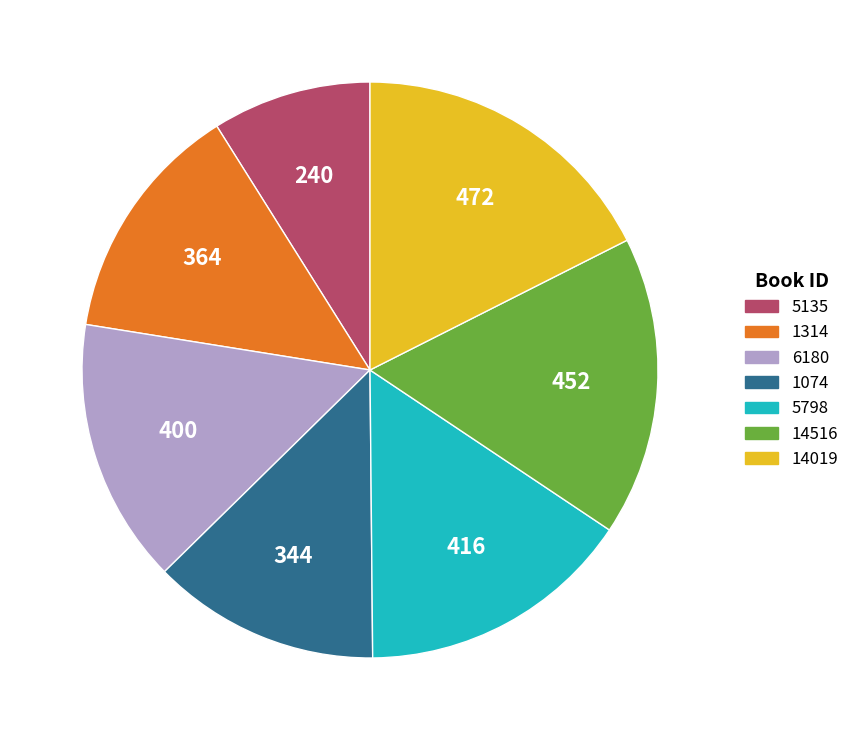

Does 5798 represent more than half of the total?

No